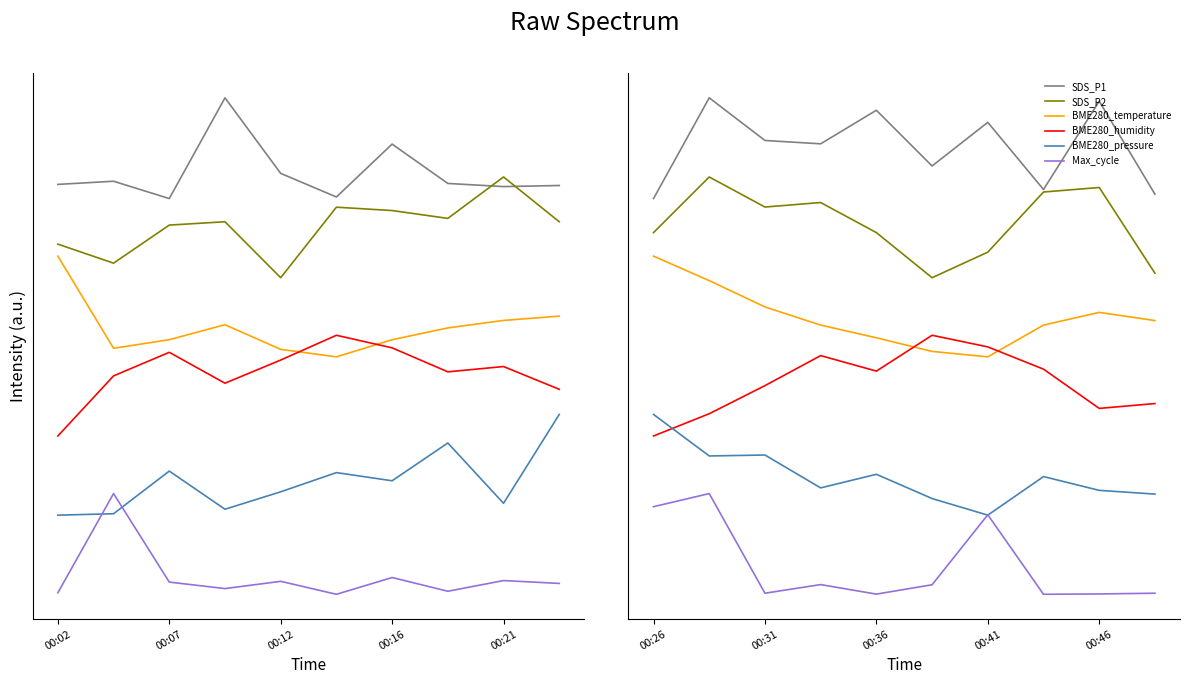

How many interior local peaks does the BME280_temperature series have?

1